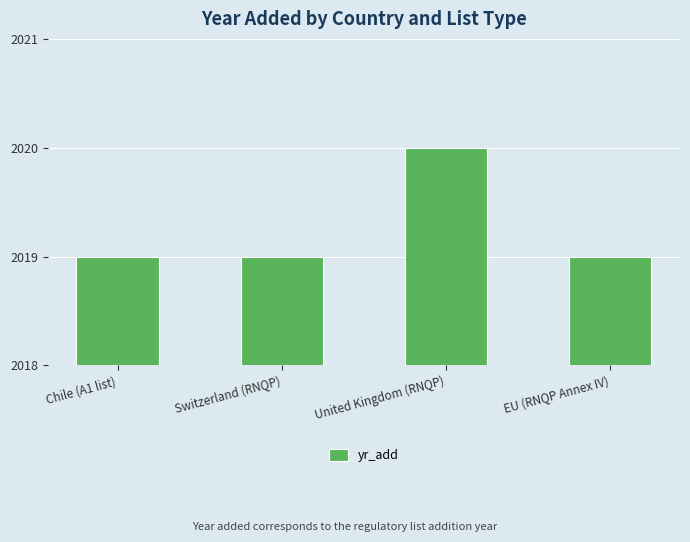

The value at Chile (A1 list) is 3014. True or false?

False